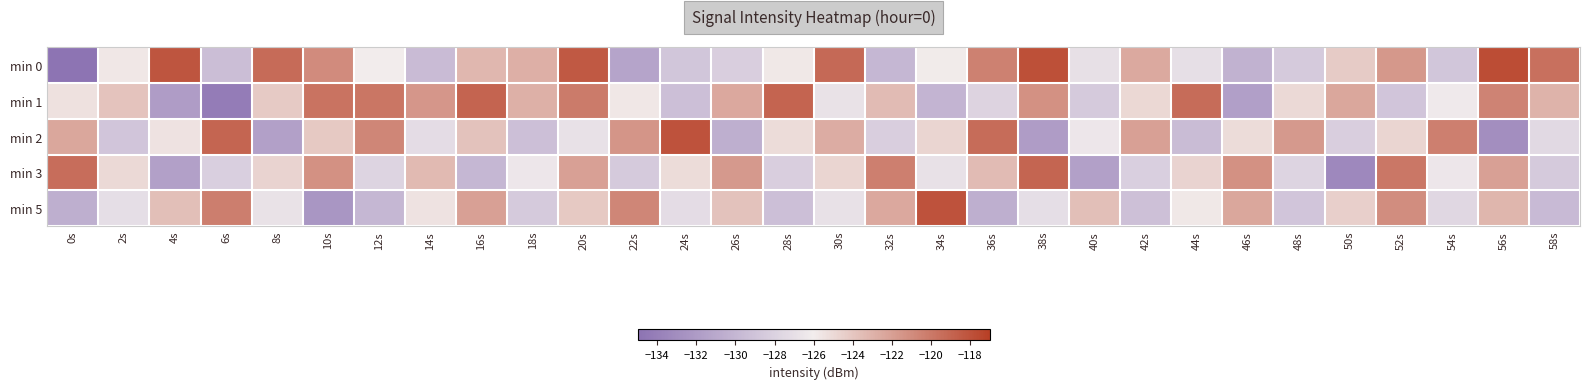

Which has a higher value, 54s or 2s?

2s